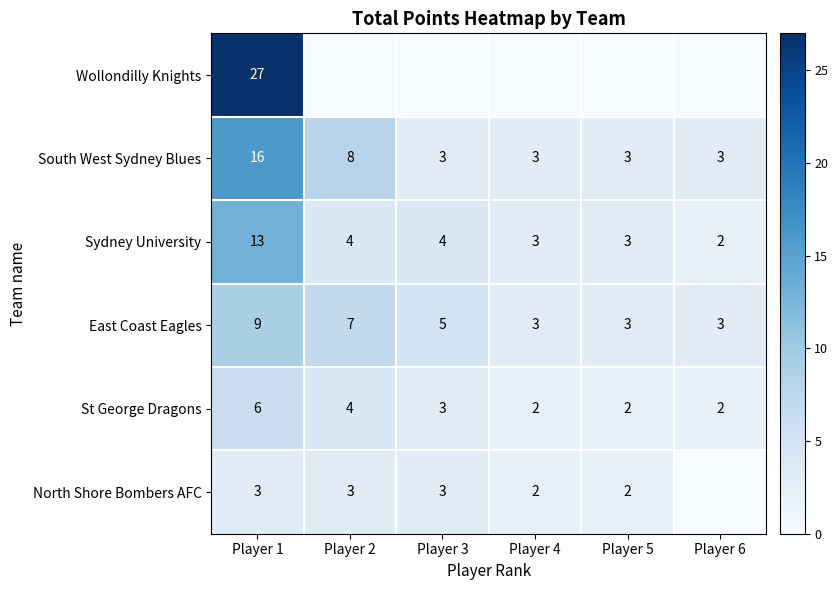

What is the total value across all series at Player 1?

74